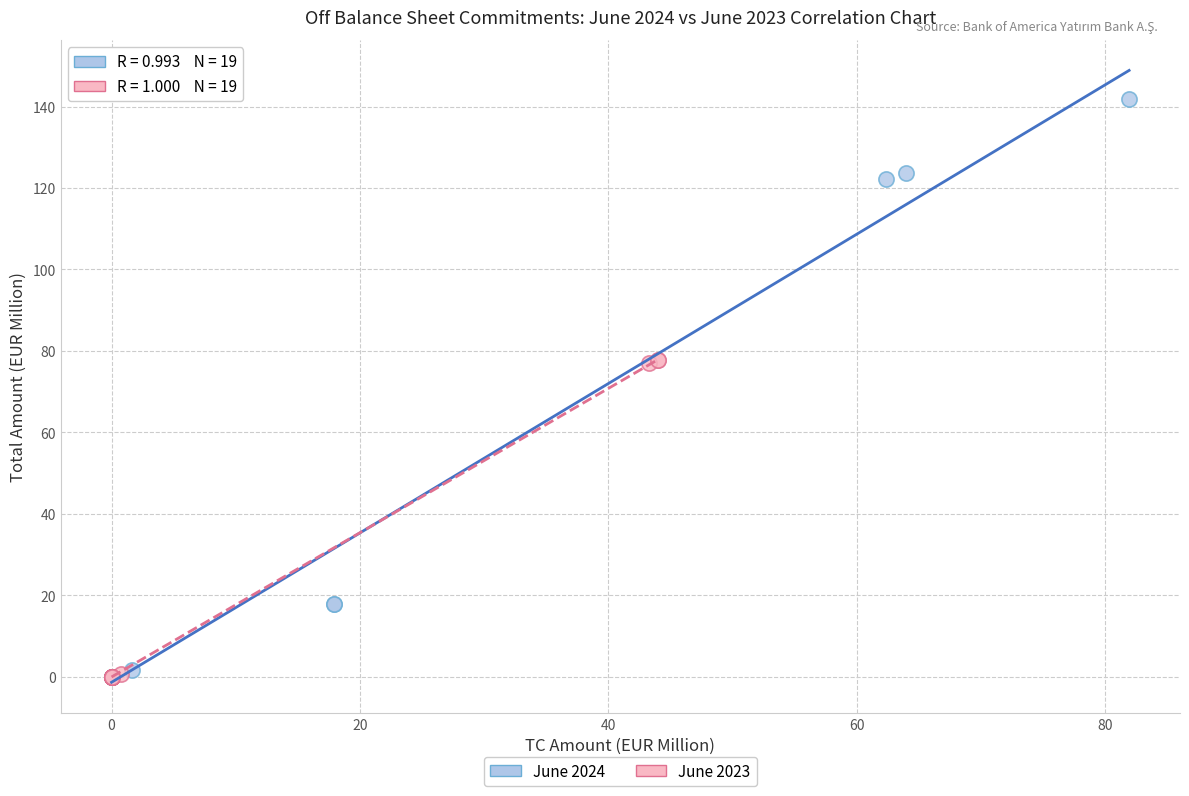

Which series has the largest Y range (max minus min)?

June 2024